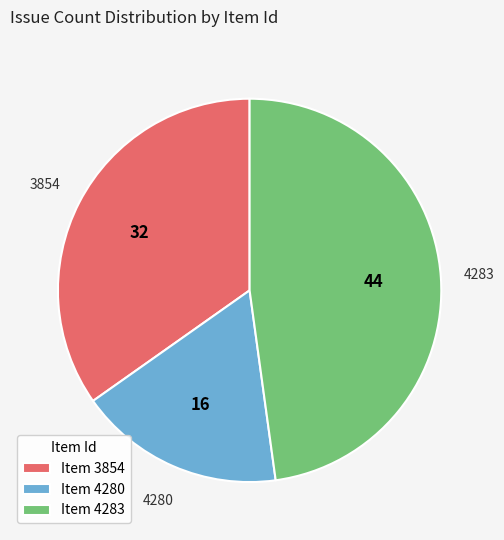

Approximately how many times larger is the value at Item 4280 compared to Item 4283?

0.4